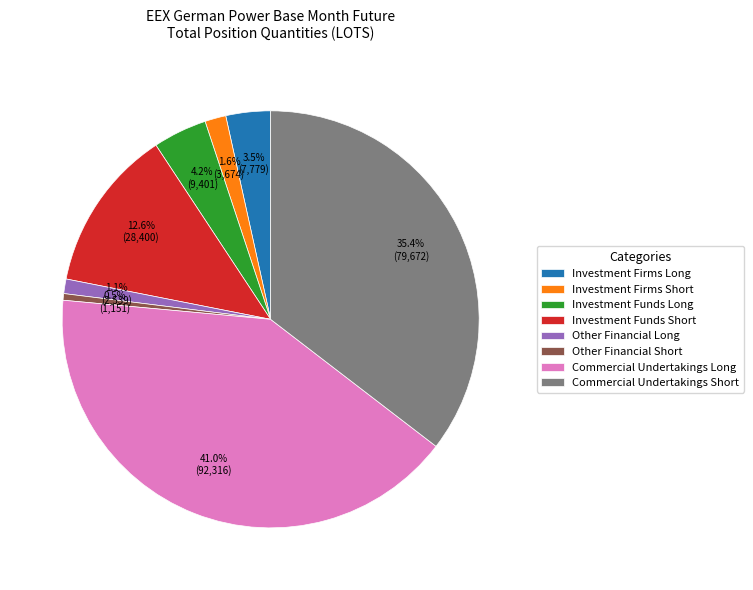

Is there any slice that represents more than half of the pie?

No